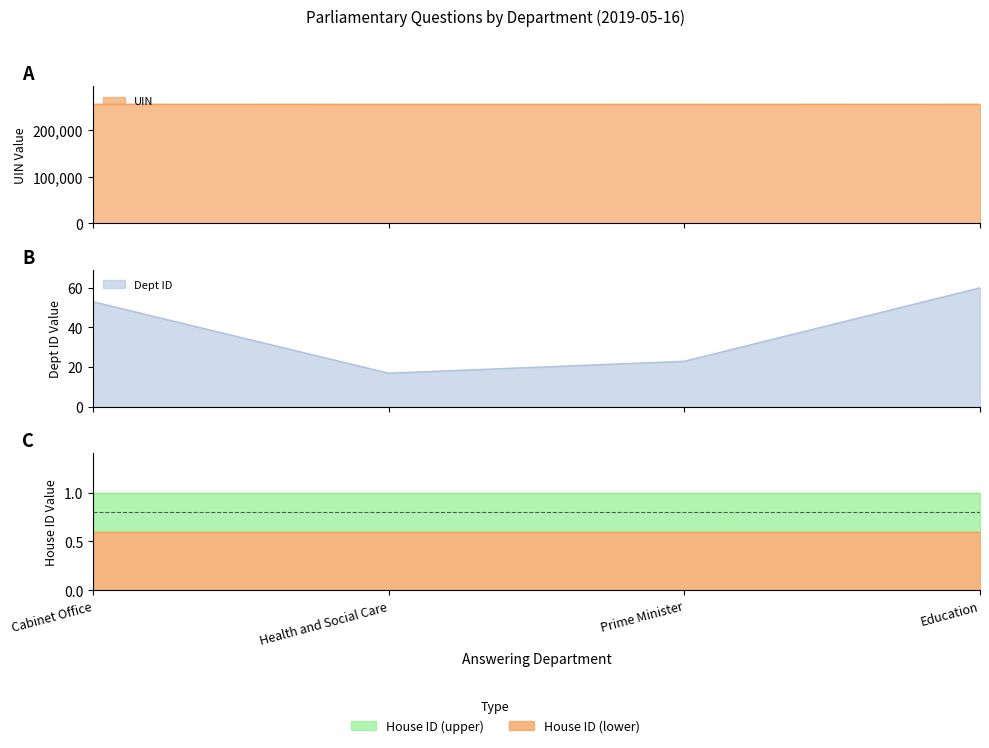

Which series has the largest range (max minus min)?

UIN